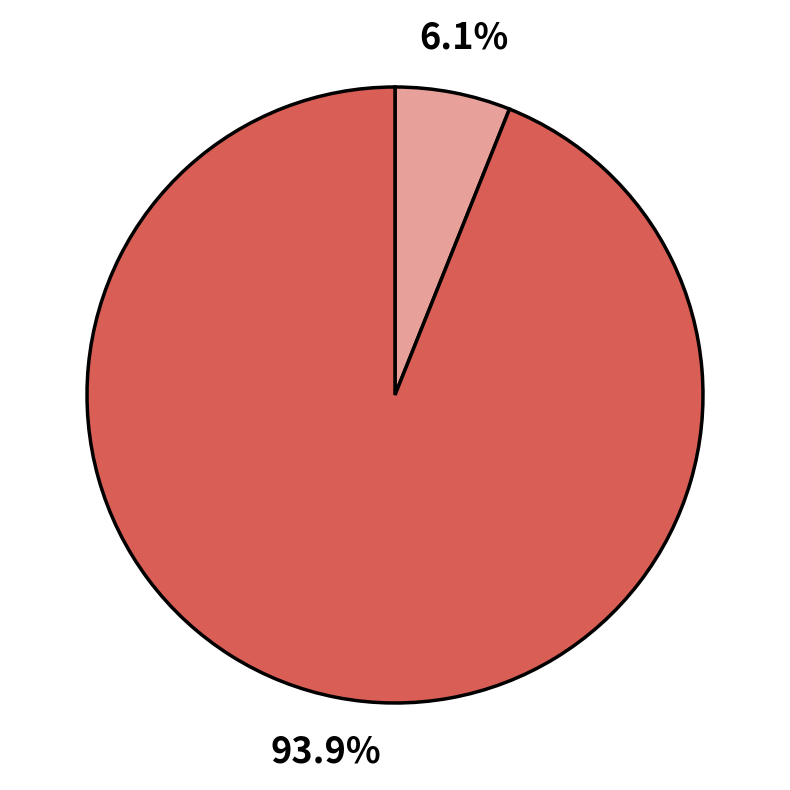

How many segments does this pie chart have?

2